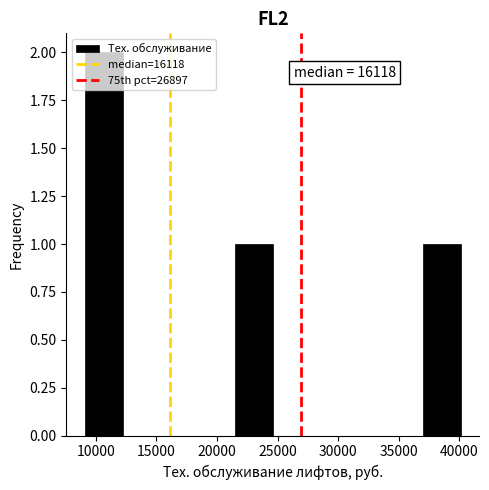

Which range on the x-axis has the tallest bar?

9000 to 12000